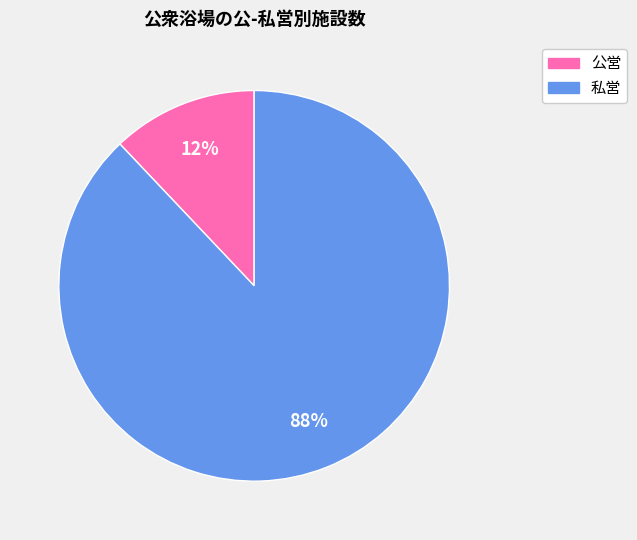

To the nearest percent, what is the difference between the largest and smallest slice percentages?

76%